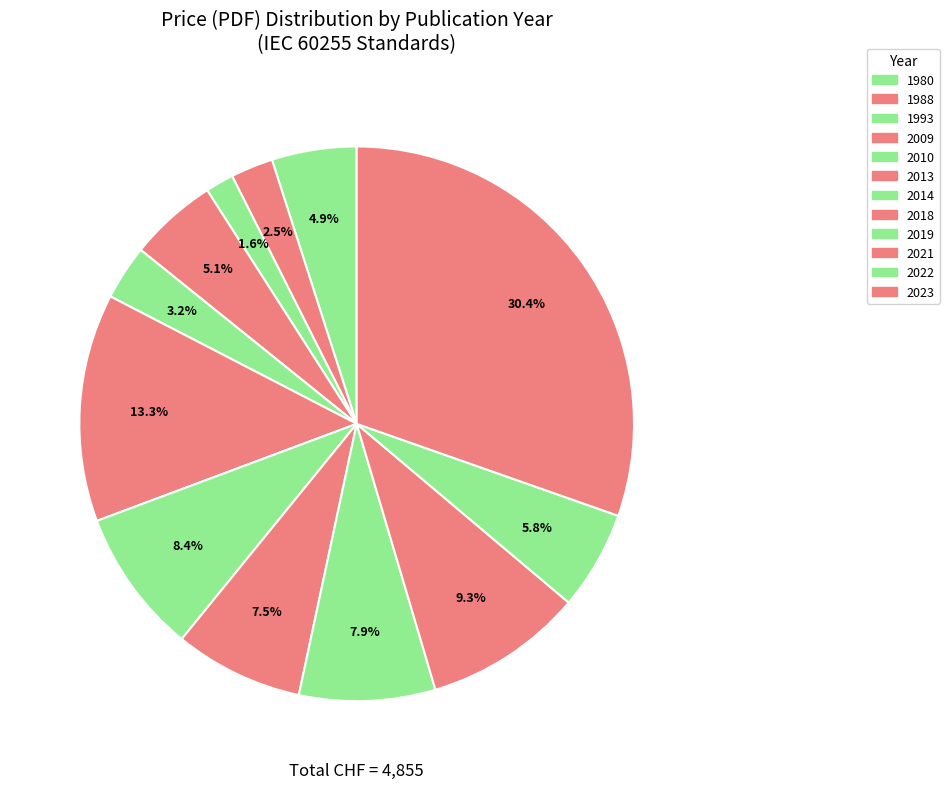

To the nearest percent, what percentage of the pie is 2018?

8%